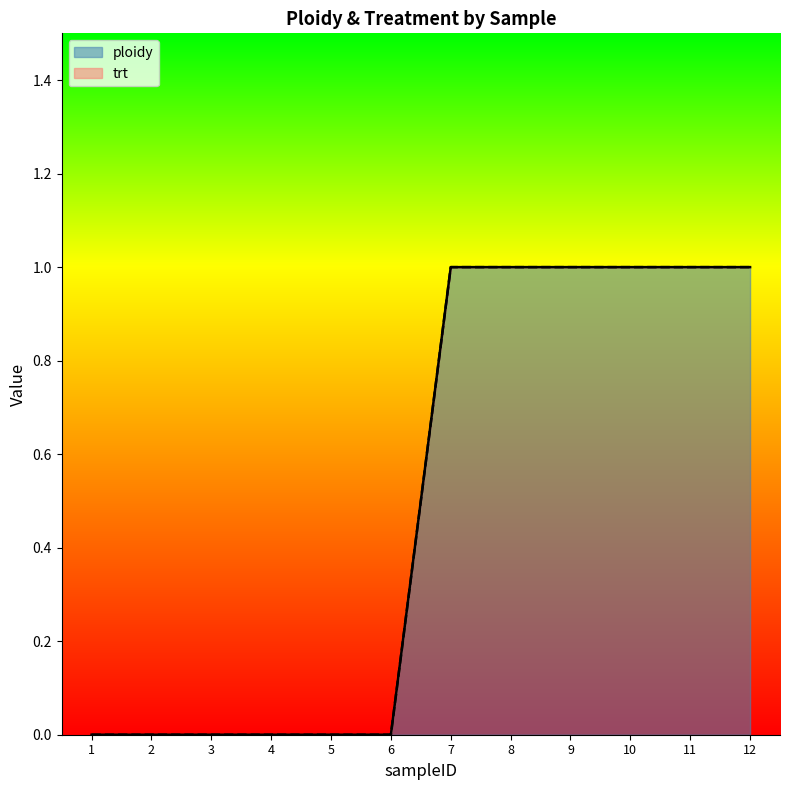

At which label is the value closest to 0?

1